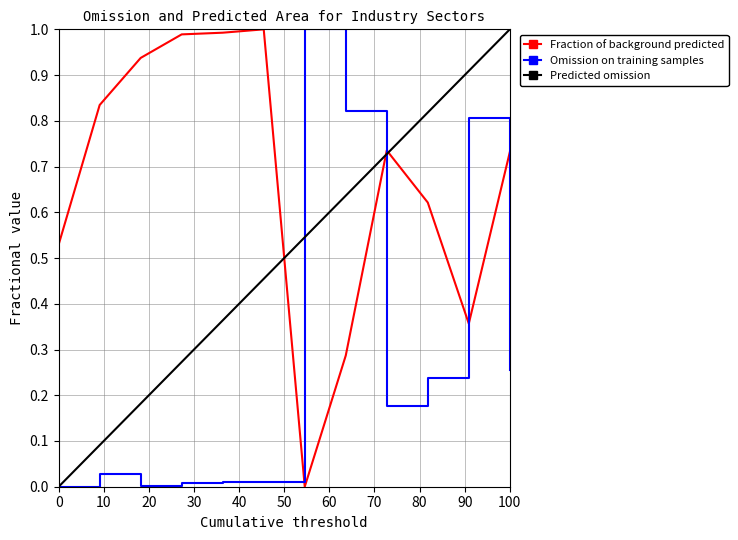

What are all the series names shown in the legend?

Fraction of background predicted, Omission on training samples, Predicted omission